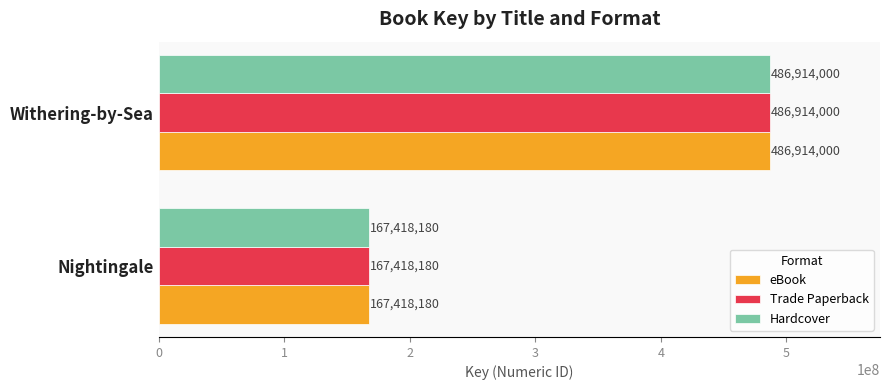

What is the minimum value for eBook?

167418180